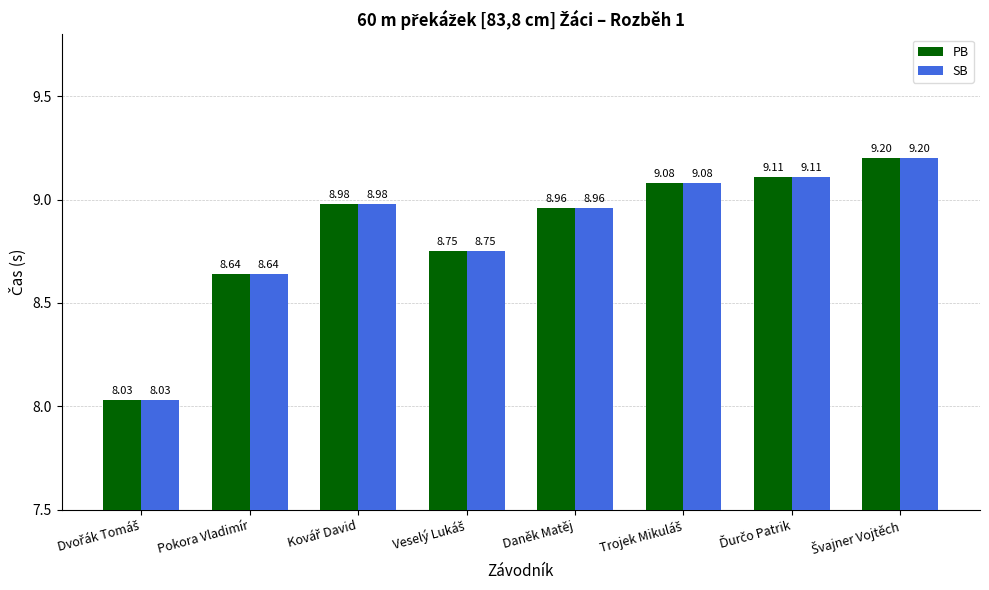

What is the difference between the second highest and minimum values in the PB series?

1.1